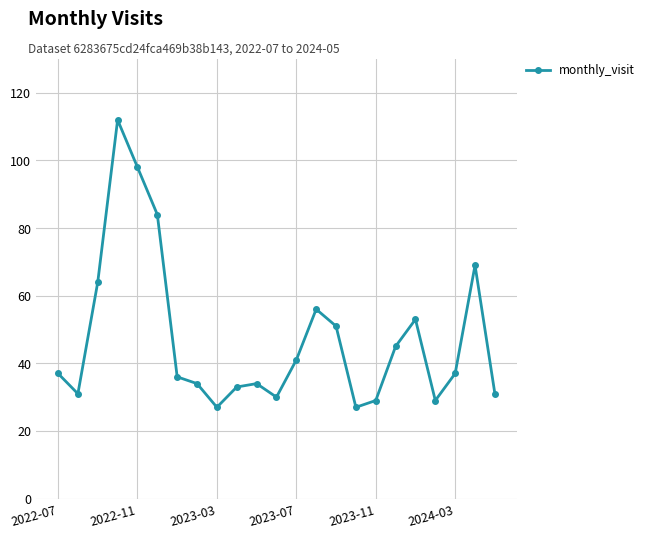

What is the value of the 3rd point from the left?

64